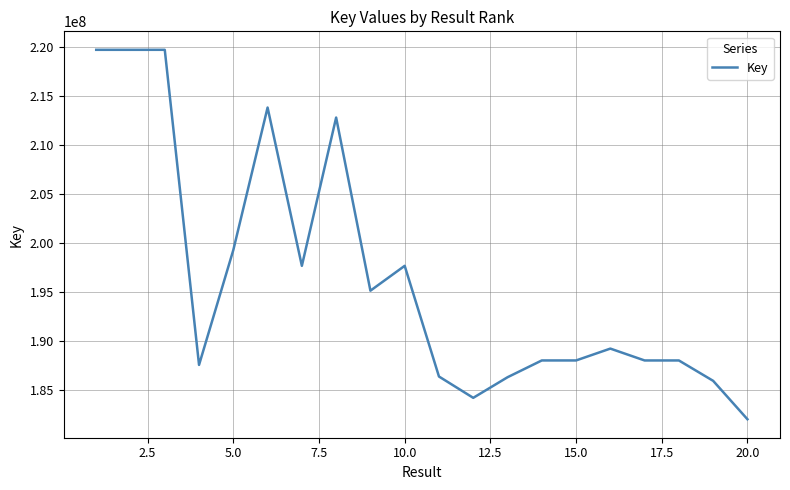

How many categories are shown in the chart?

20